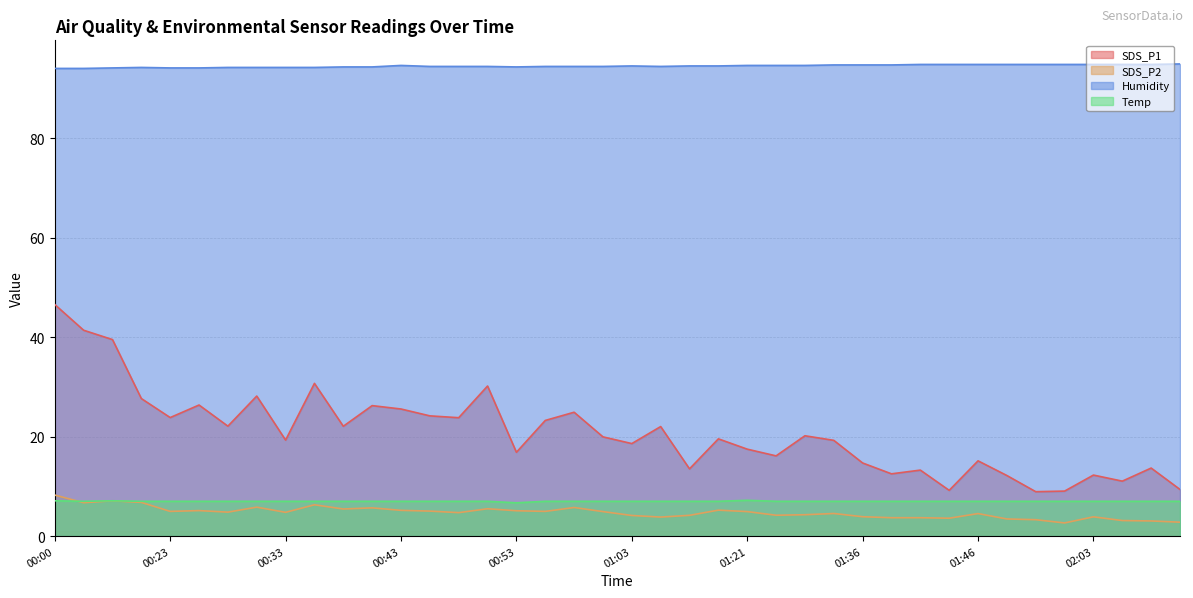

What is the sum of the Temp values at 00:28 and 01:33?

14.0